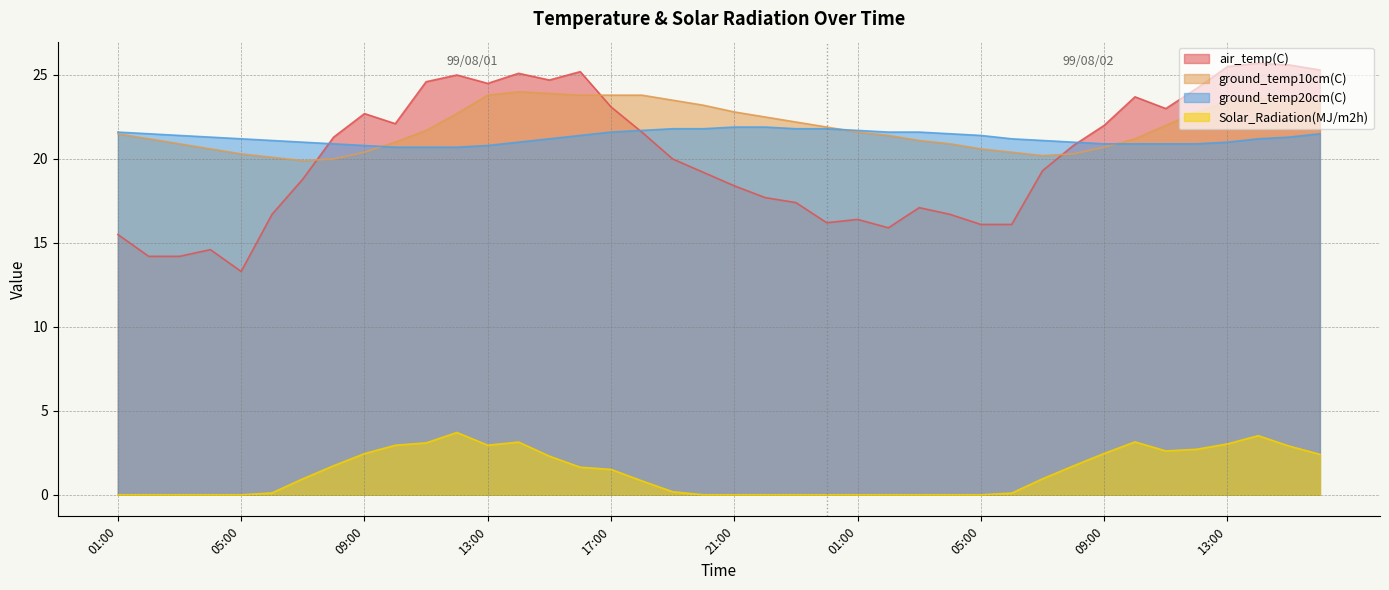

What is the maximum value shown in the chart?

25.7